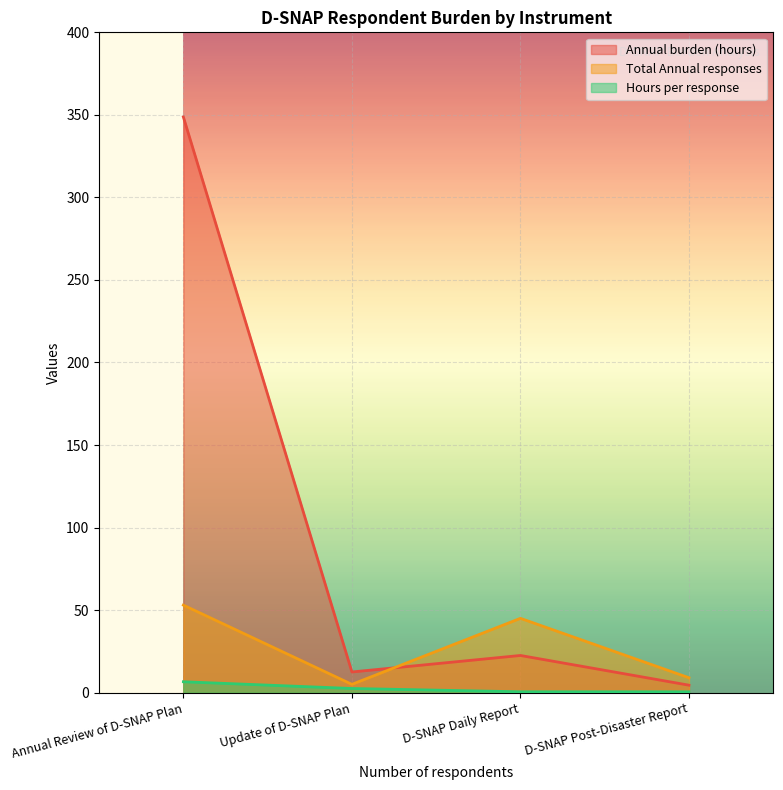

What is the difference between the second highest and second lowest values in the Total Annual responses series?

36.0